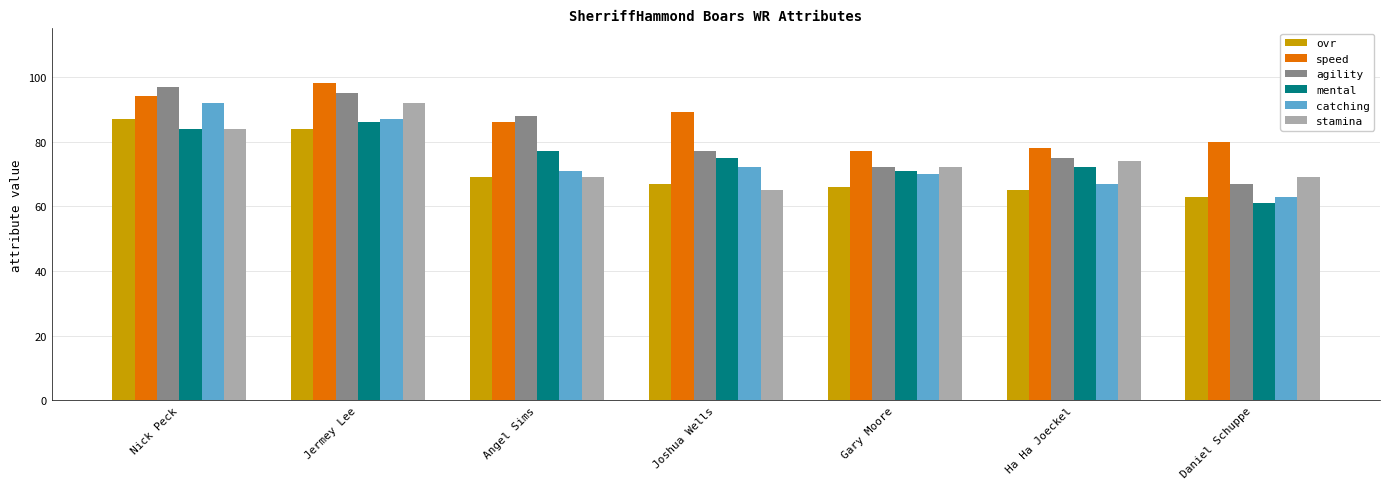

Reading right to left, transcribe all the data shown in this chart.

ovr: Daniel Schuppe=63	Ha Ha Joeckel=65	Gary Moore=66	Joshua Wells=67	Angel Sims=69	Jermey Lee=84	Nick Peck=87
speed: Daniel Schuppe=80	Ha Ha Joeckel=78	Gary Moore=77	Joshua Wells=89	Angel Sims=86	Jermey Lee=98	Nick Peck=94
agility: Daniel Schuppe=67	Ha Ha Joeckel=75	Gary Moore=72	Joshua Wells=77	Angel Sims=88	Jermey Lee=95	Nick Peck=97
mental: Daniel Schuppe=61	Ha Ha Joeckel=72	Gary Moore=71	Joshua Wells=75	Angel Sims=77	Jermey Lee=86	Nick Peck=84
catching: Daniel Schuppe=63	Ha Ha Joeckel=67	Gary Moore=70	Joshua Wells=72	Angel Sims=71	Jermey Lee=87	Nick Peck=92
stamina: Daniel Schuppe=69	Ha Ha Joeckel=74	Gary Moore=72	Joshua Wells=65	Angel Sims=69	Jermey Lee=92	Nick Peck=84